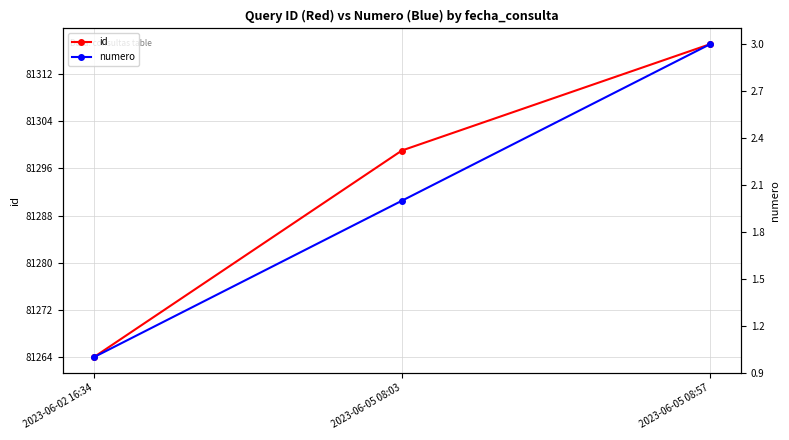

The numero series shows 3 at 2023-06-05 08:03. True or false?

False